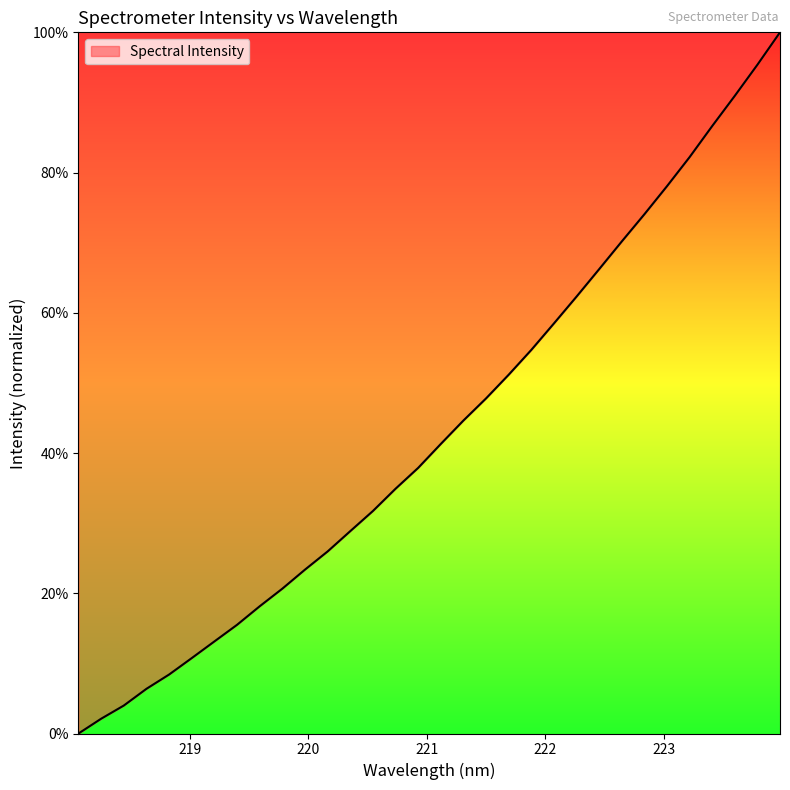

Rank the categories by value from highest to lowest.

223.9802, 223.7895, 223.5987, 223.408, 223.2172, 223.0264, 222.8355, 222.6447, 222.4538, 222.263, 222.0721, 221.8812, 221.6902, 221.4993, 221.3083, 221.1174, 220.9264, 220.7354, 220.5444, 220.3533, 220.1623, 219.9712, 219.7801, 219.589, 219.3979, 219.2067, 219.0156, 218.8244, 218.6332, 218.442, 218.2508, 218.0596